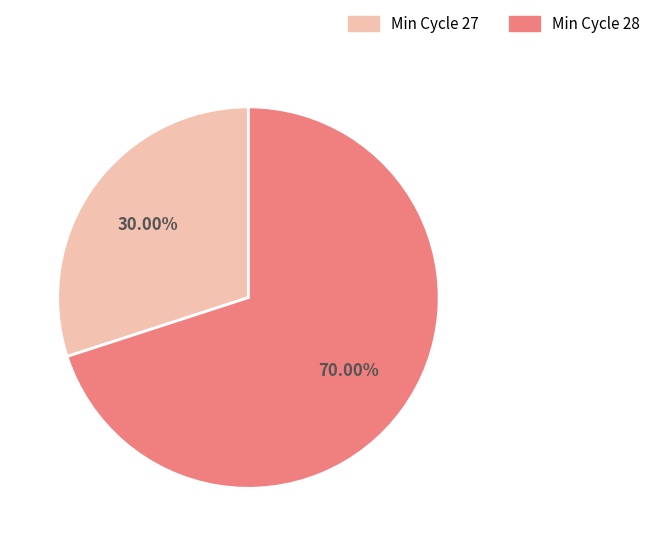

Is there a majority slice in this chart?

Yes